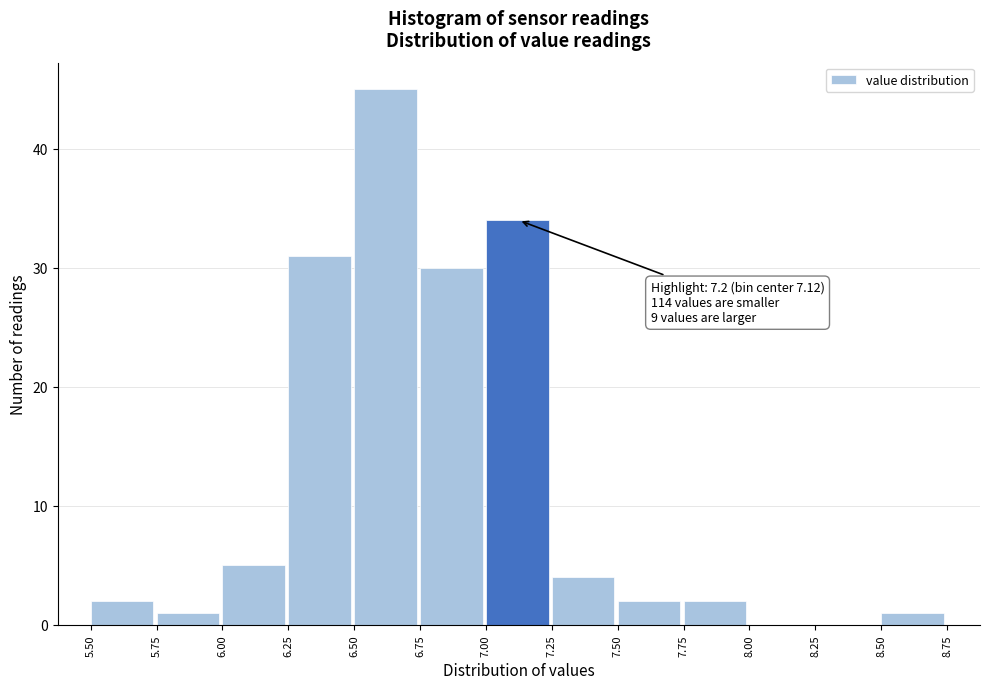

Which range on the x-axis has the tallest bar?

6.50 to 6.75